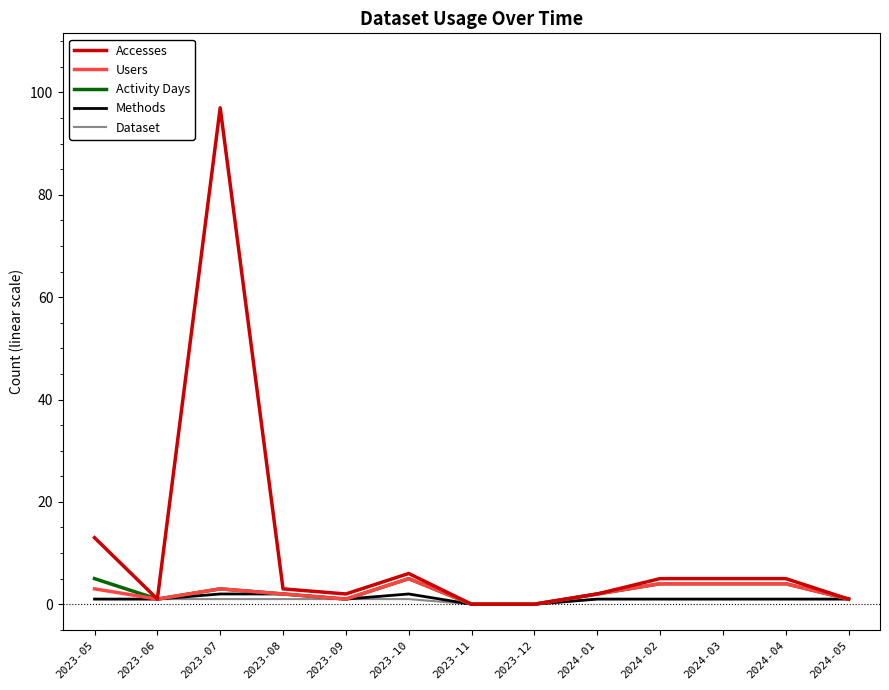

At which label does Accesses reach its peak?

2023-07